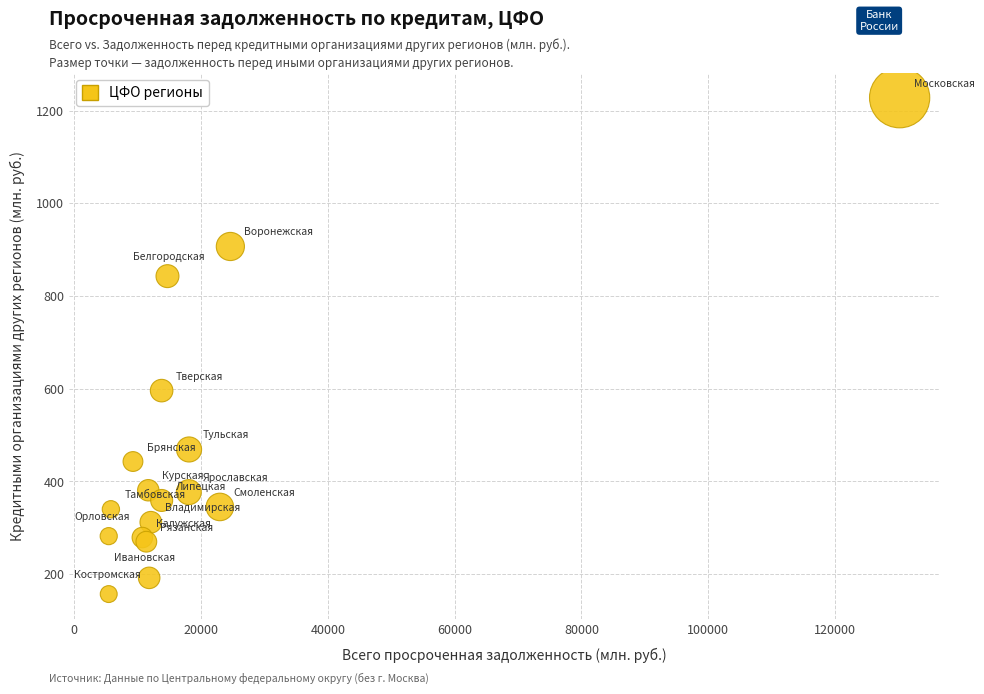

What Y value in the scatter plot is closest to 692?

596